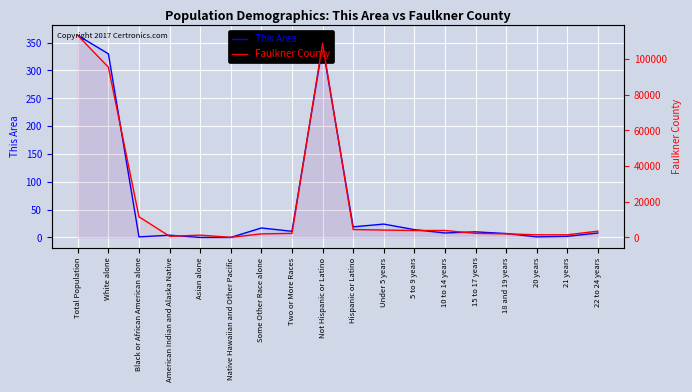

List the series in order of their peak value, lowest first.

This Area, Faulkner County